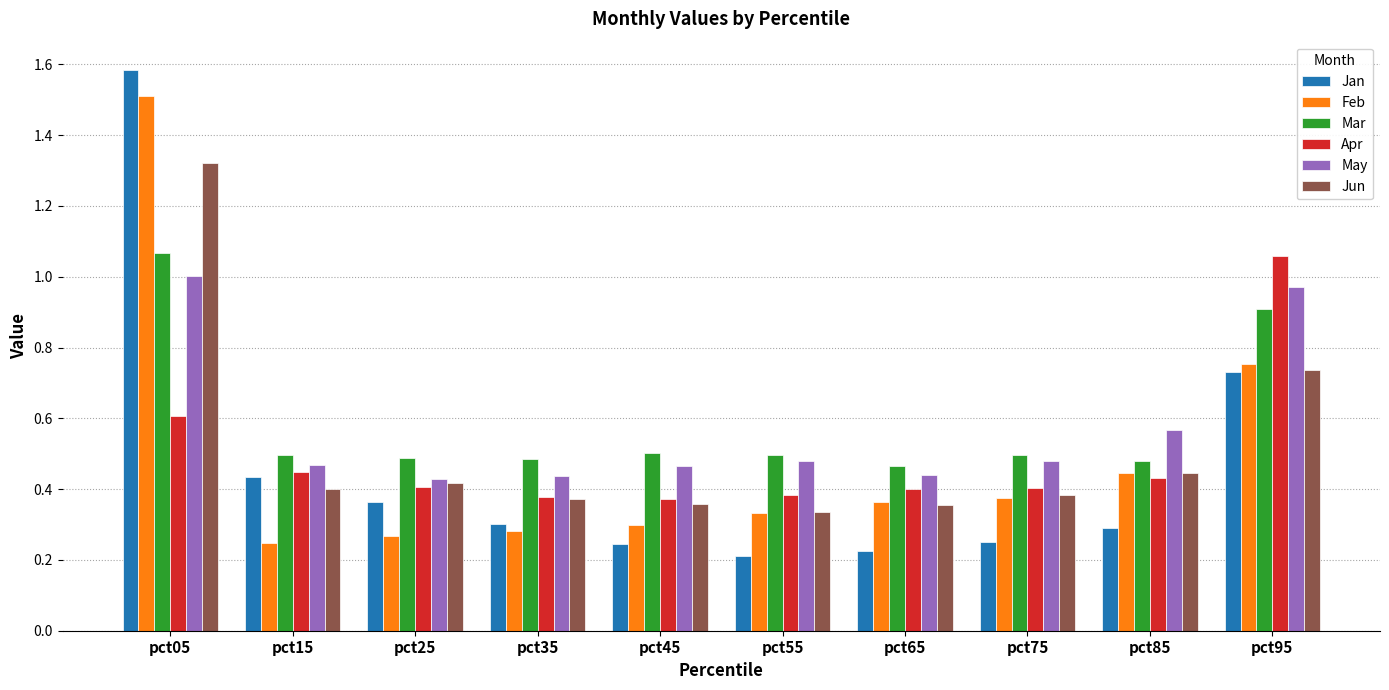

At which category does the chart reach its peak across all series?

pct05